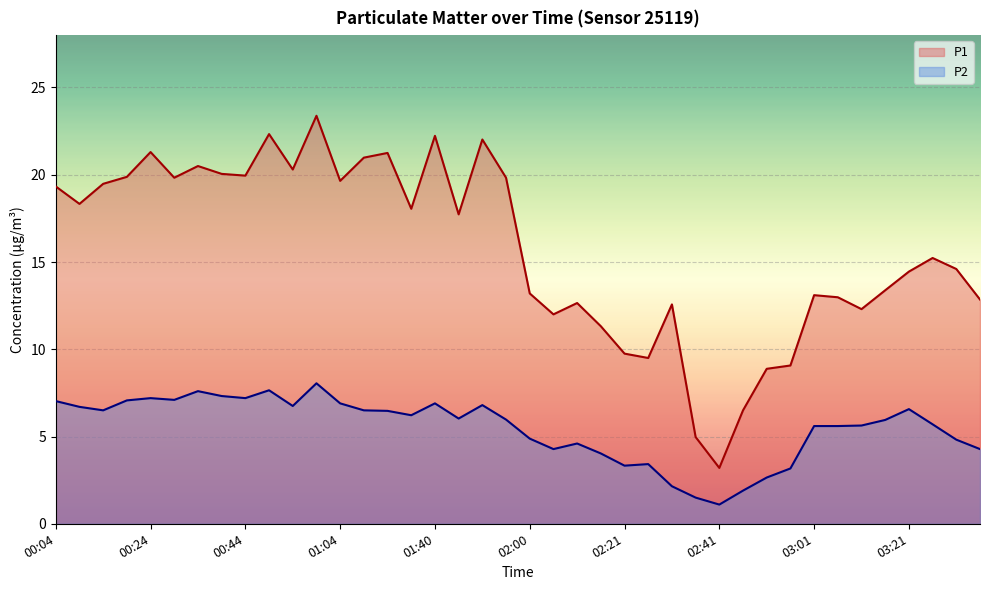

What are all the series names shown in the legend?

P1, P2